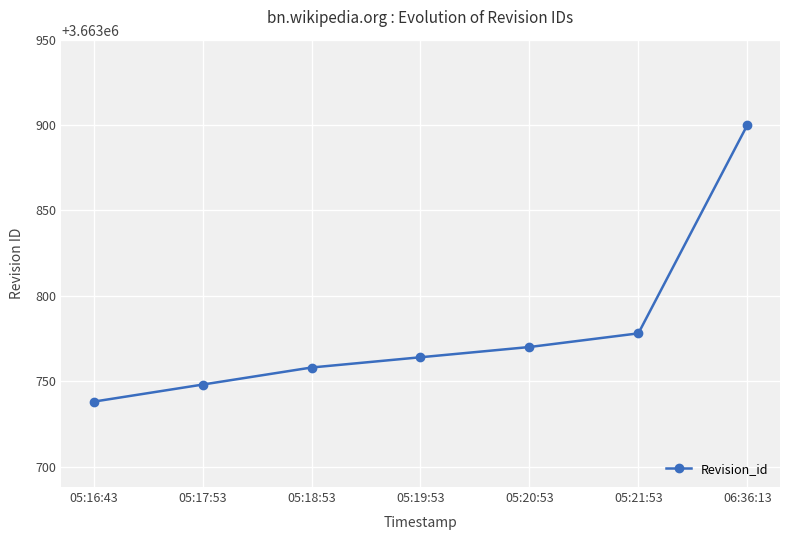

What position from the left is 05:18:53?

3